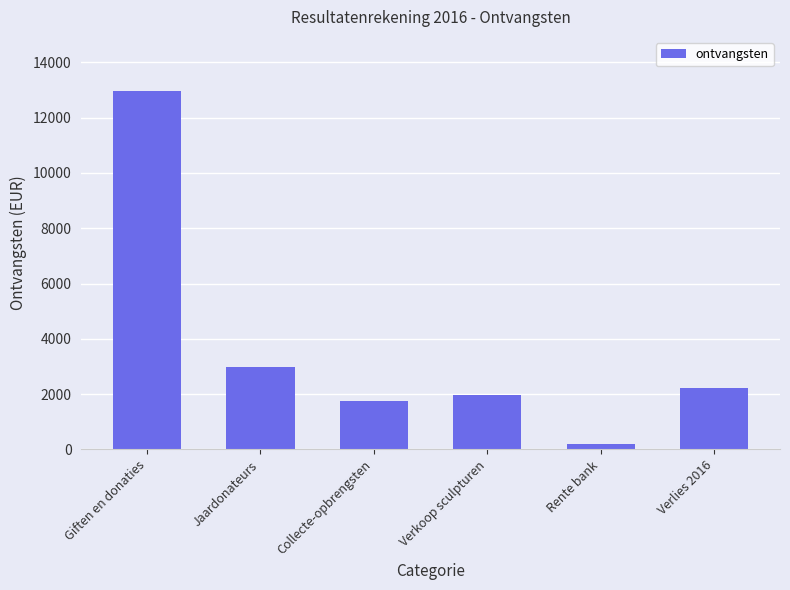

What is the greatest value displayed?

12976.7